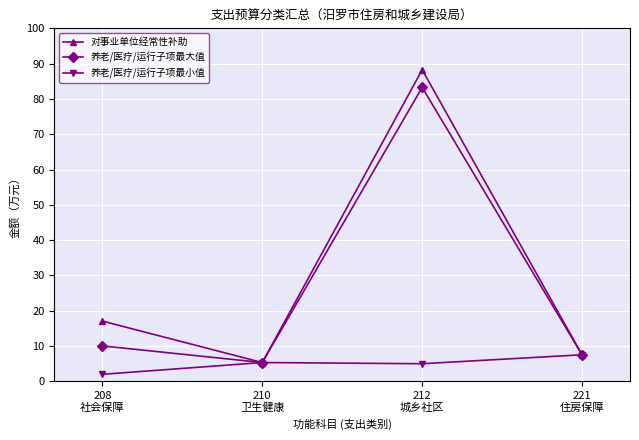

Read the 养老/医疗/运行子项最大值 value at 212
城乡社区.

83.3